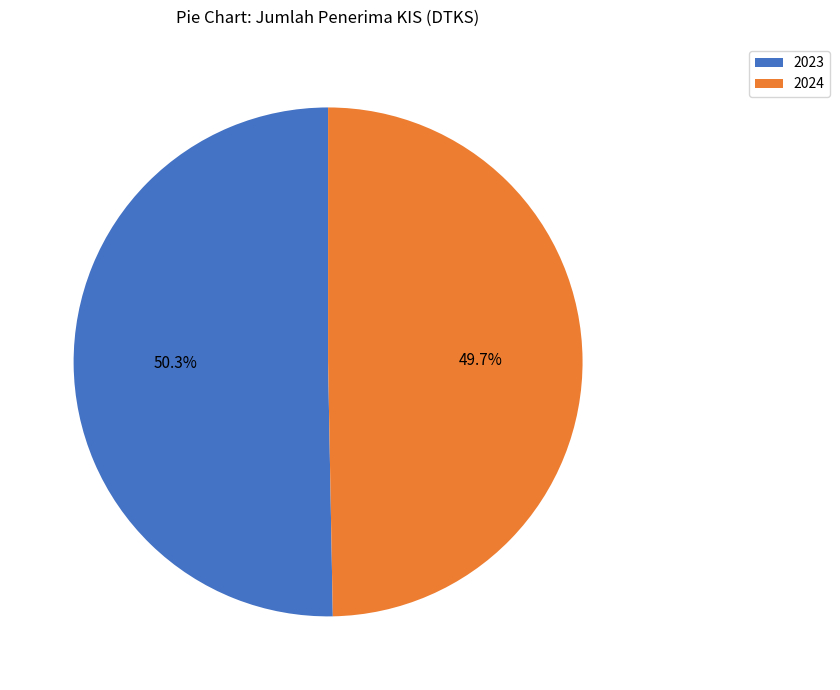

Which slice is the largest?

2023